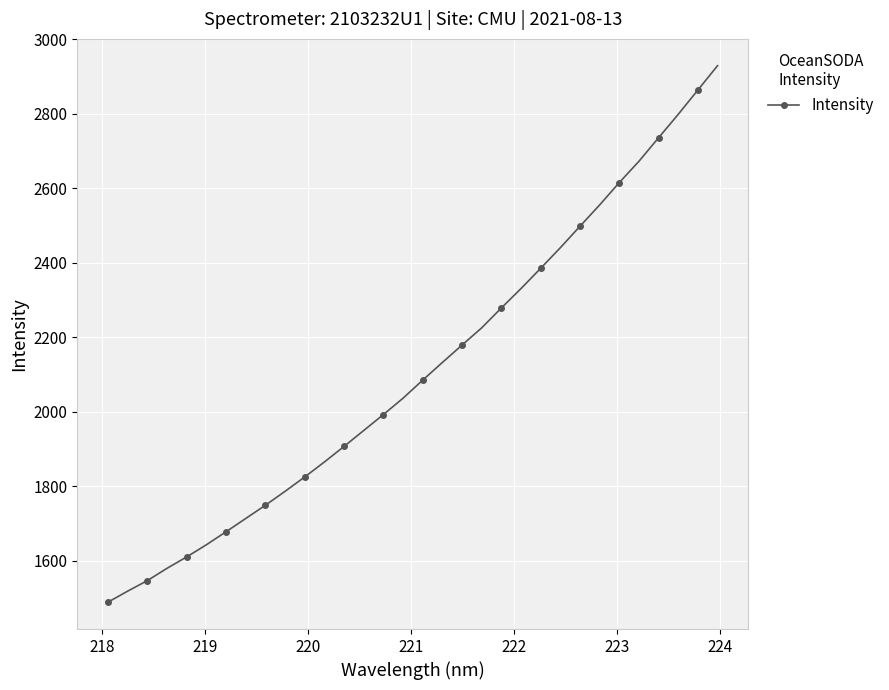

What is the average value?

2112.9